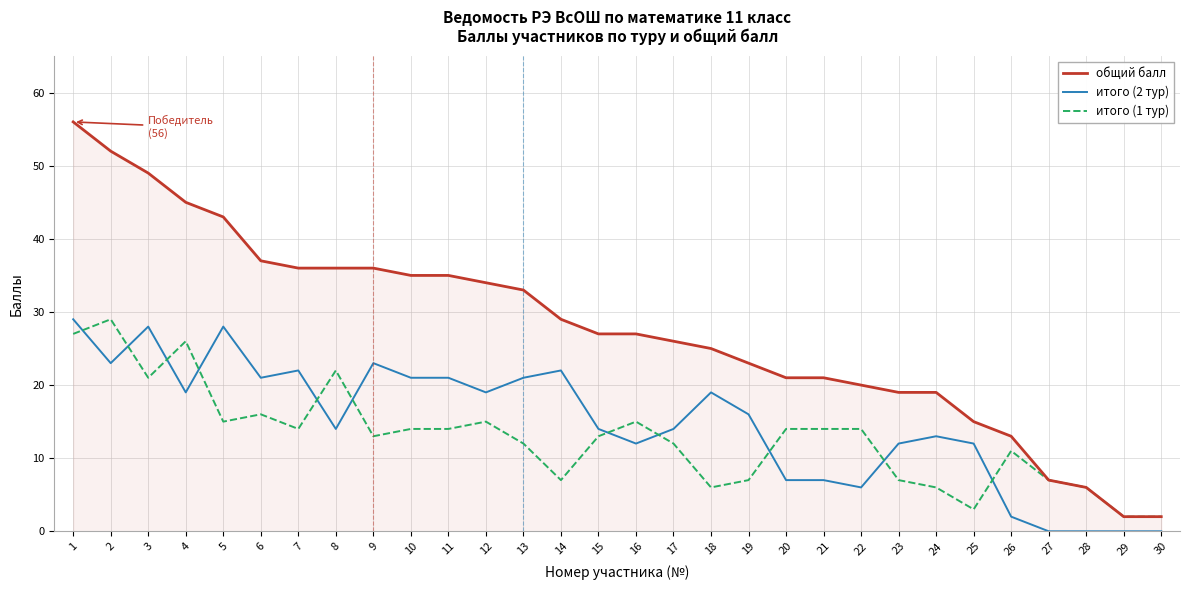

At 3, list the series in order from largest to smallest.

общий балл, итого (2 тур), итого (1 тур)